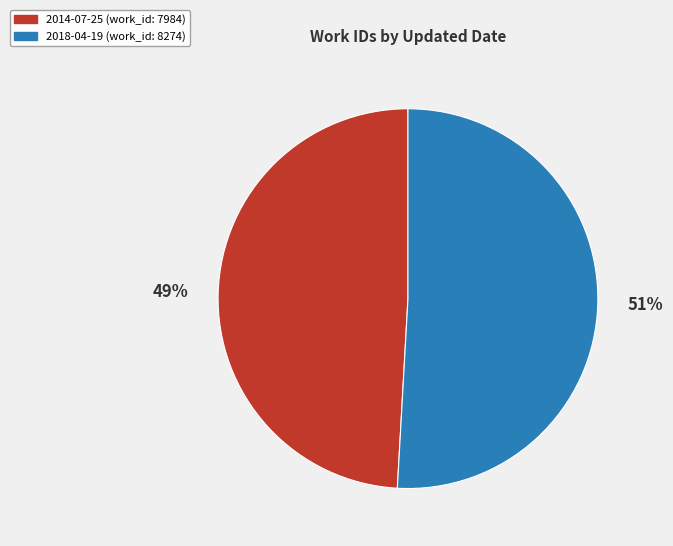

What is the smallest slice in the pie chart?

2014-07-25